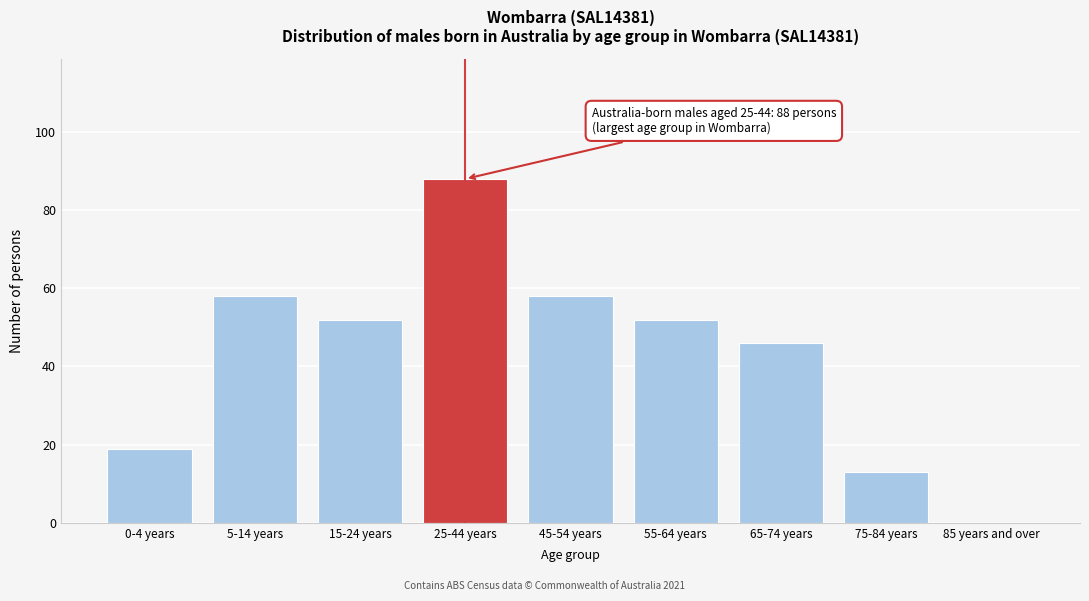

Reading right to left, what are all the values shown in this chart?

85 years and over=0	75-84 years=13	65-74 years=46	55-64 years=52	45-54 years=58	25-44 years=88	15-24 years=52	5-14 years=58	0-4 years=19